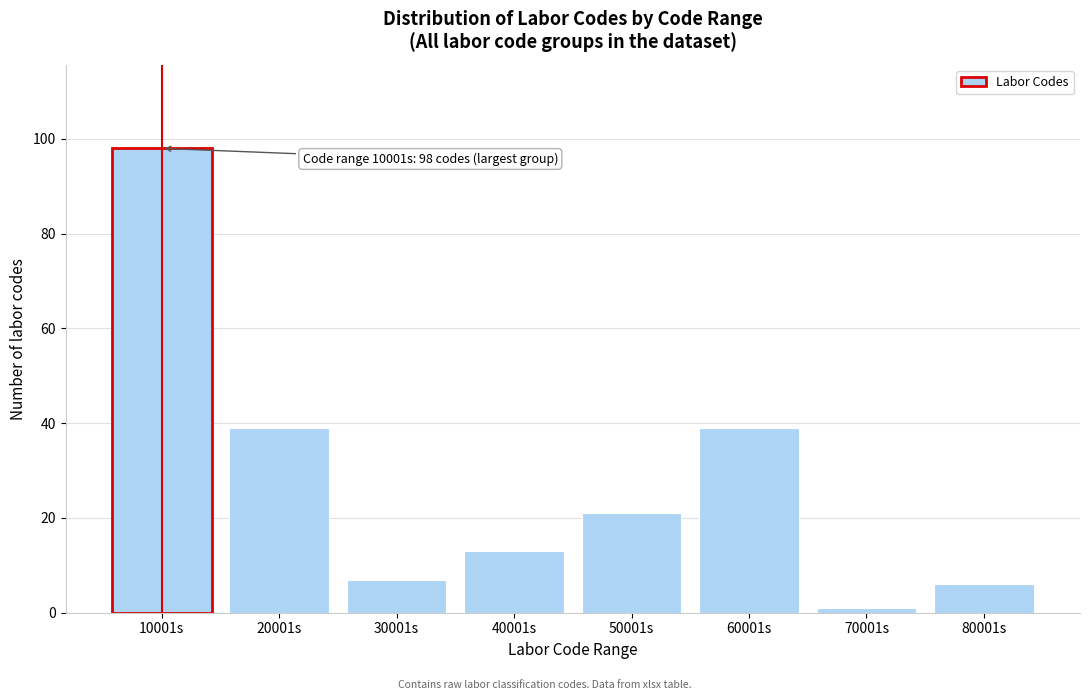

Reading left to right, extract all data points from this chart.

10001s=98	20001s=39	30001s=7	40001s=13	50001s=21	60001s=39	70001s=1	80001s=6